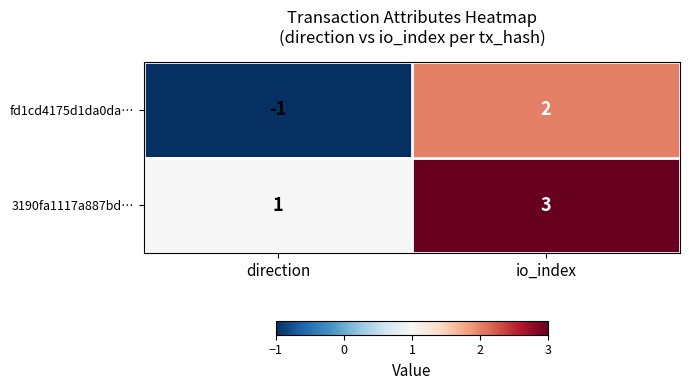

At which label is fd1cd4175d1da0da… closest to 0?

direction